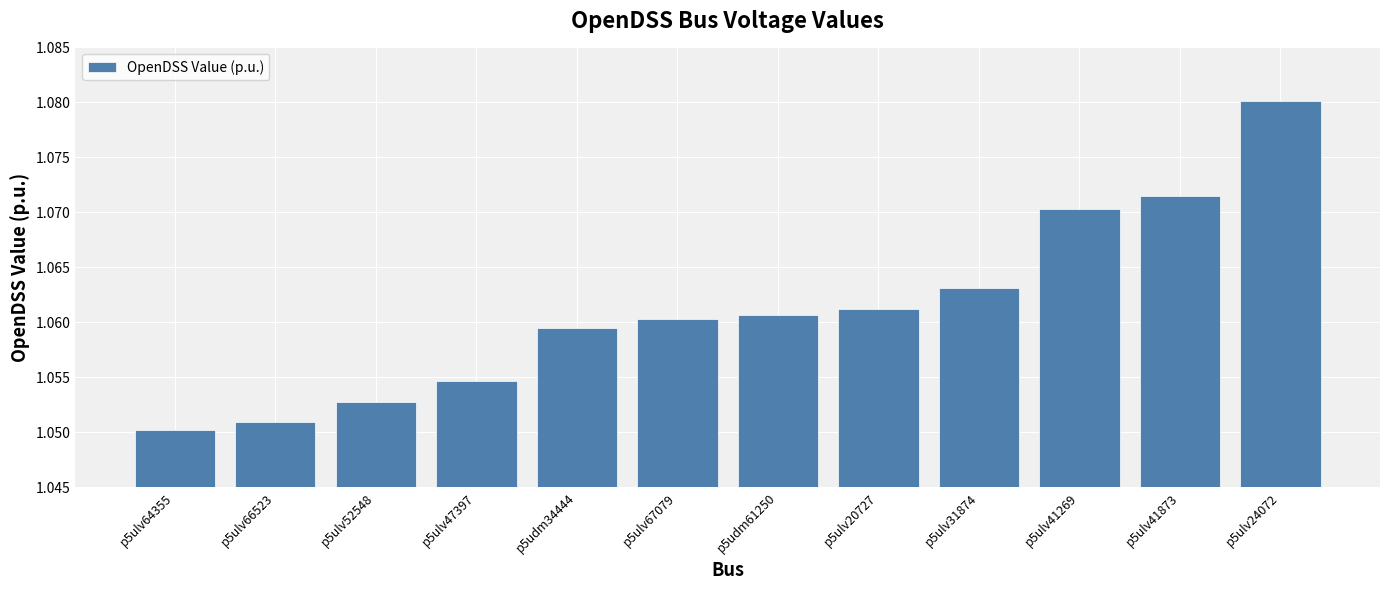

What is the label of the 4th bar from the left?

p5ulv47397